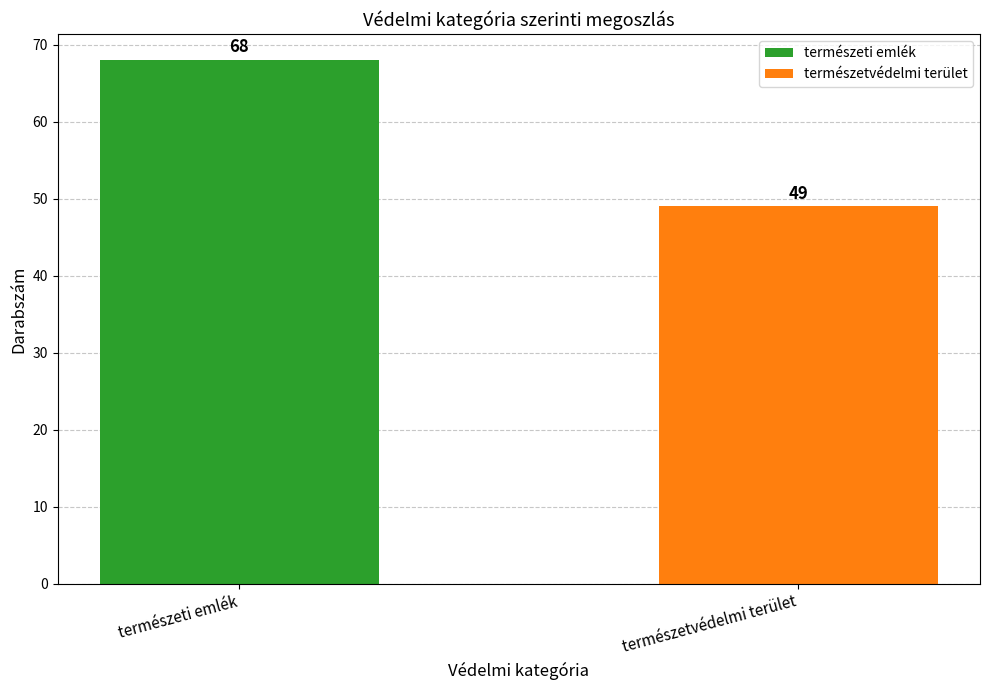

Reading left to right, extract all data points from this chart.

természeti emlék=68	természetvédelmi terület=49